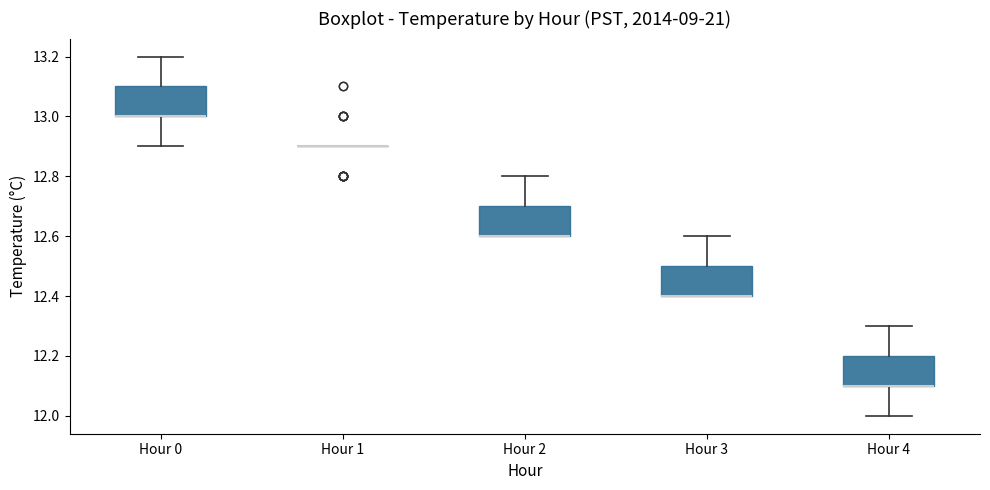

Reading left to right, transcribe this box plot: for each box, give where its median line is, the range the box spans, and where its two whiskers end, as read against the y-axis. The values are not printed on the chart, so give them approximately, as read against the axis.

Hour 0: median 13.0 (drawn on the box's lower edge), box 13.0 to 13.1, whiskers 12.9 to 13.2
Hour 1: box collapsed to a line at 12.9, whiskers 12.9 to 12.9
Hour 2: median 12.6 (drawn on the box's lower edge), box 12.6 to 12.7, whiskers 12.6 to 12.8
Hour 3: median 12.4 (drawn on the box's lower edge), box 12.4 to 12.5, whiskers 12.4 to 12.6
Hour 4: median 12.1 (drawn on the box's lower edge), box 12.1 to 12.2, whiskers 12.0 to 12.3